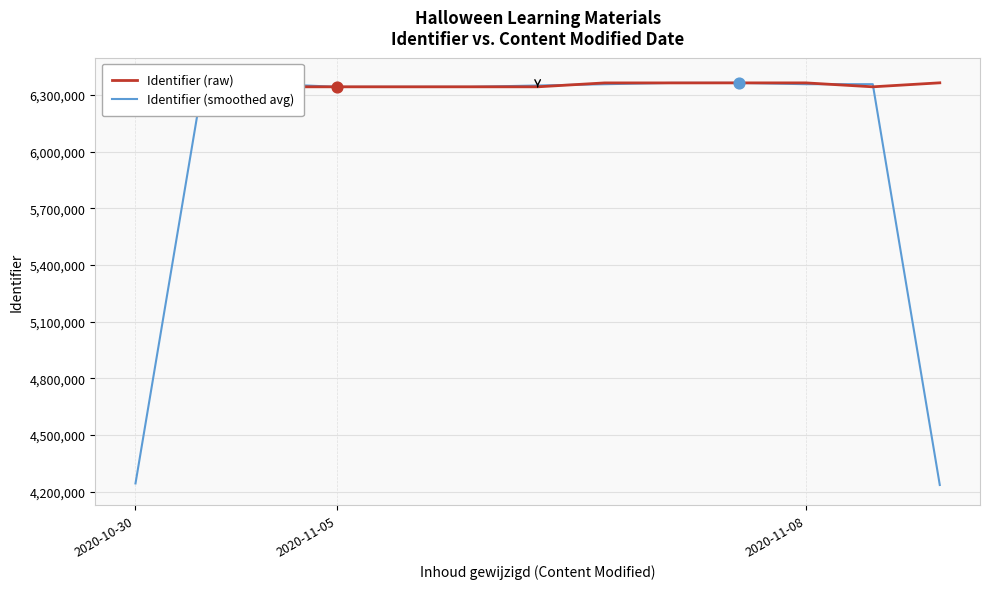

At how many categories does at least one series exceed 5177016?

13